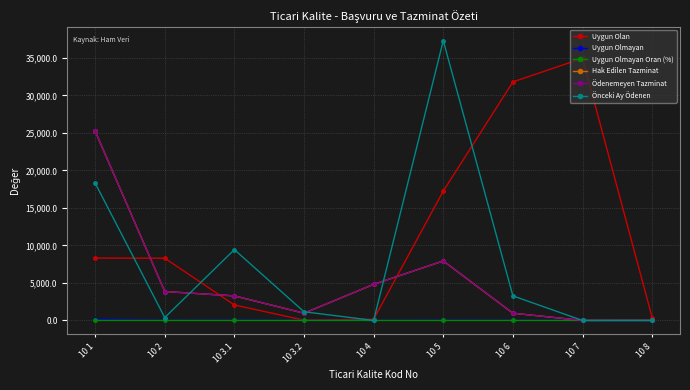

Does the chart have visible grid lines?

Yes